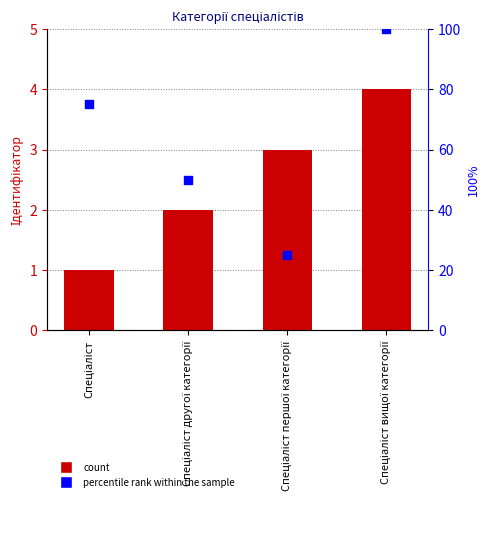

What is the total value across all series at Спеціаліст вищої категорії?

104